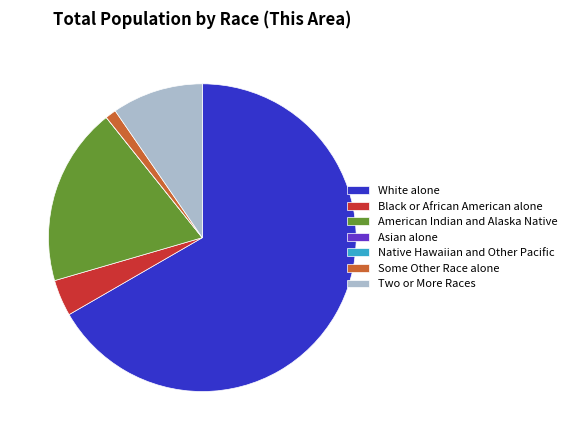

Which category has the biggest portion of the pie?

White alone